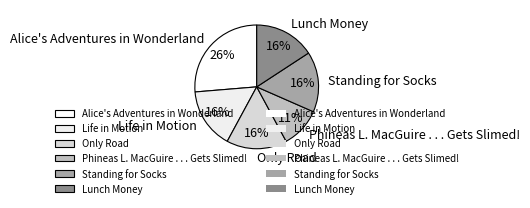

What is the ratio of the value at Life in Motion to the value at Alice's Adventures in Wonderland?

0.6